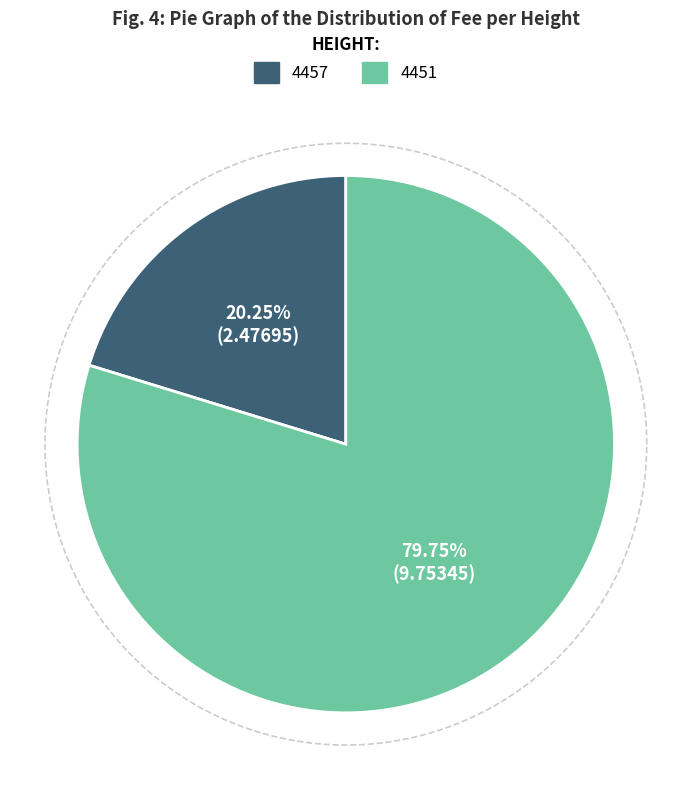

Which slice is the largest?

4451